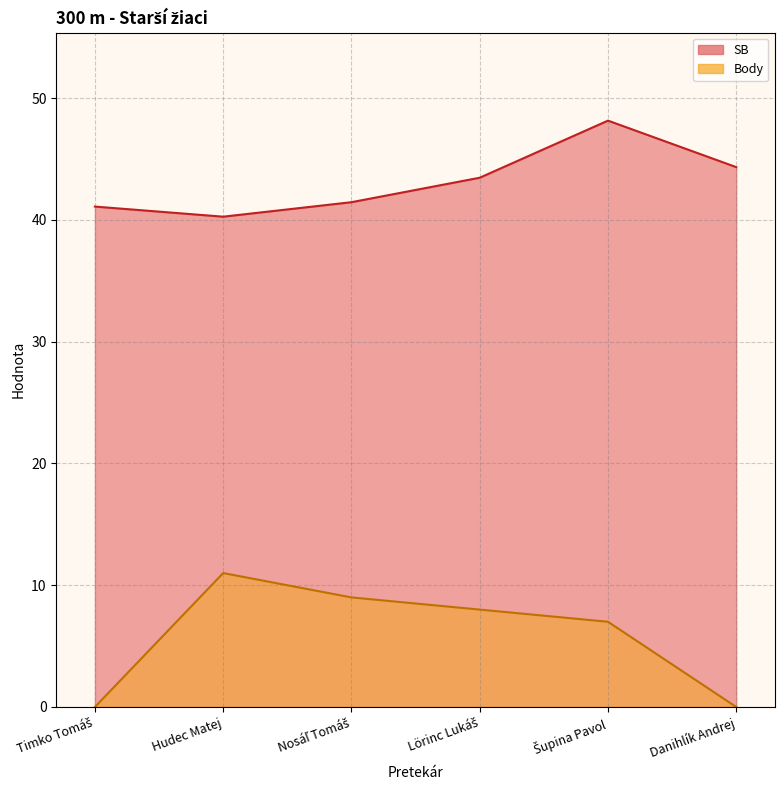

At which label does SB first exceed 43?

Lörinc Lukáš